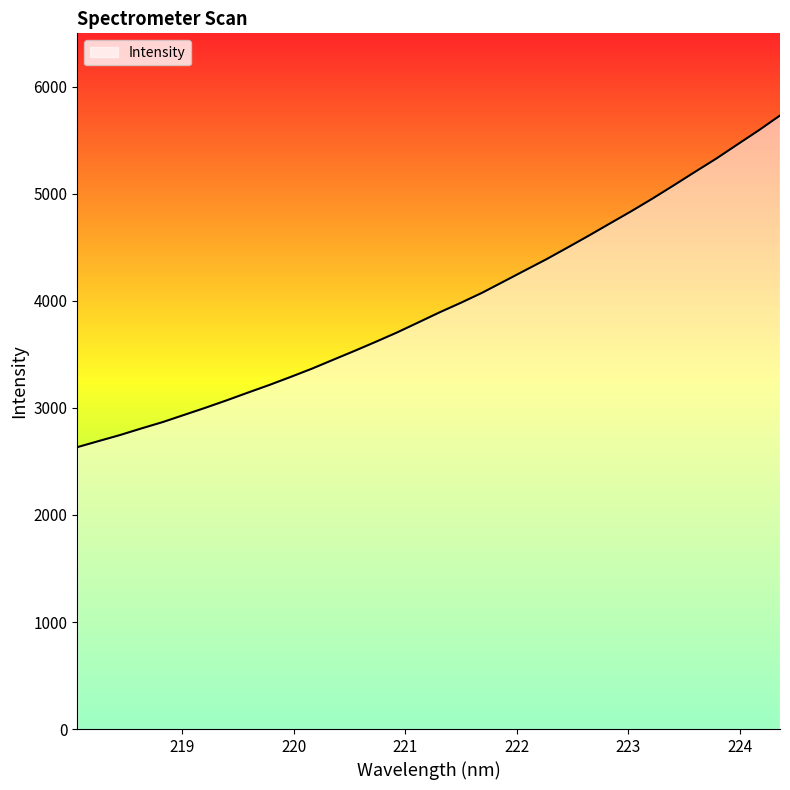

What is the smallest value displayed?

2633.6